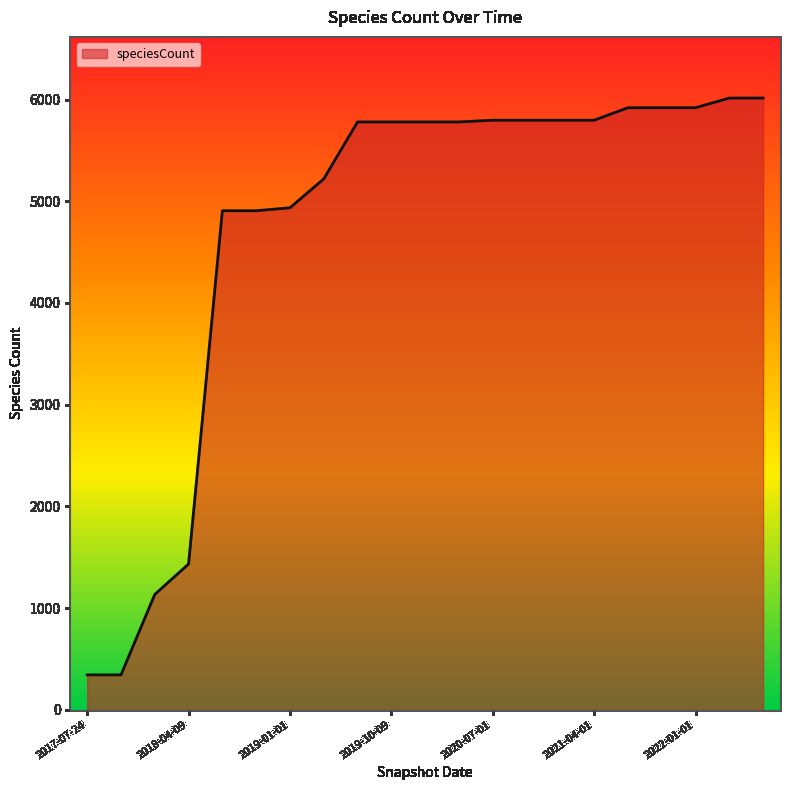

Does the chart have visible grid lines?

No